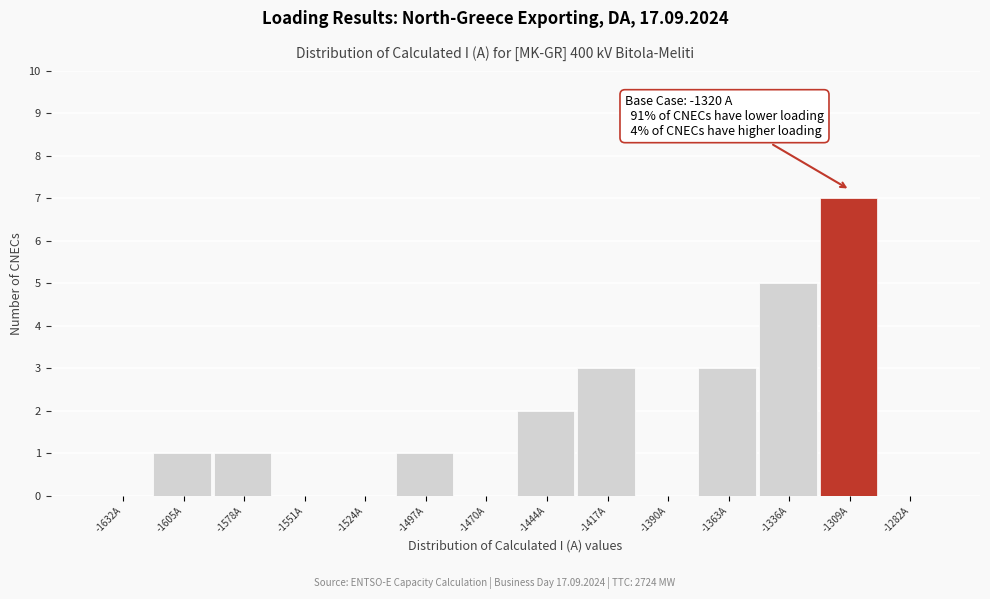

Over which range of the x-axis is the bar tallest?

-1325 to -1295